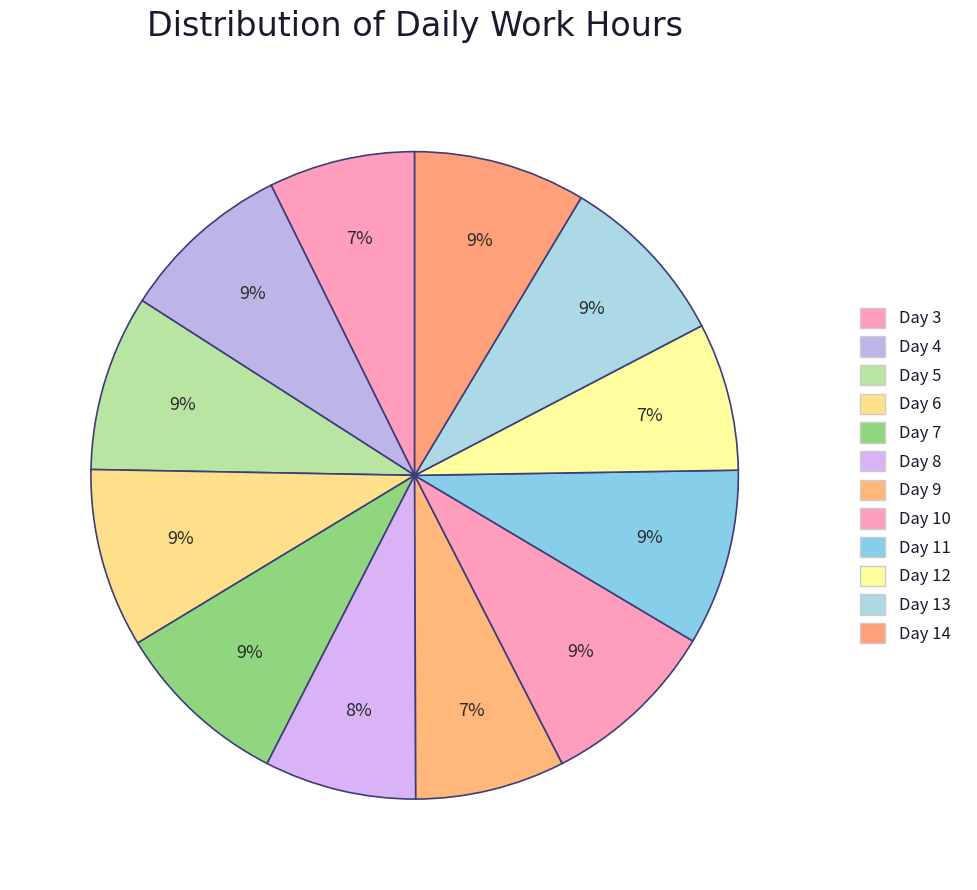

Which slice is the largest?

Day 6